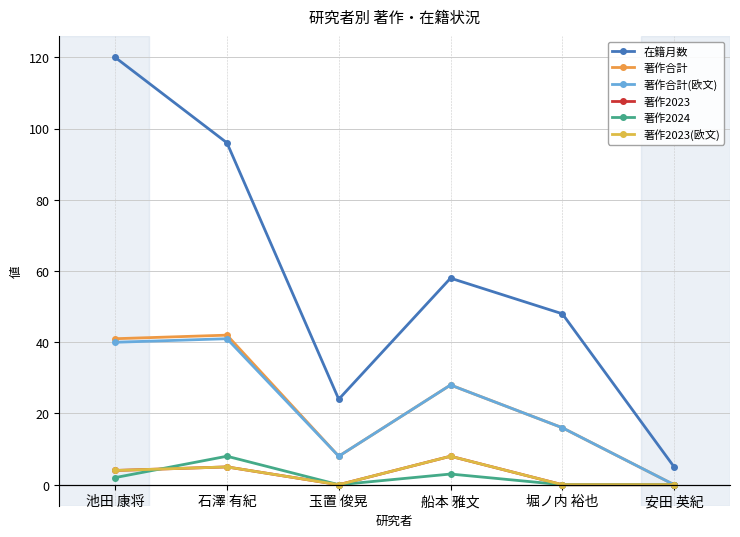

The value of 著作2023 at 安田 英紀 is 0. True or false?

True